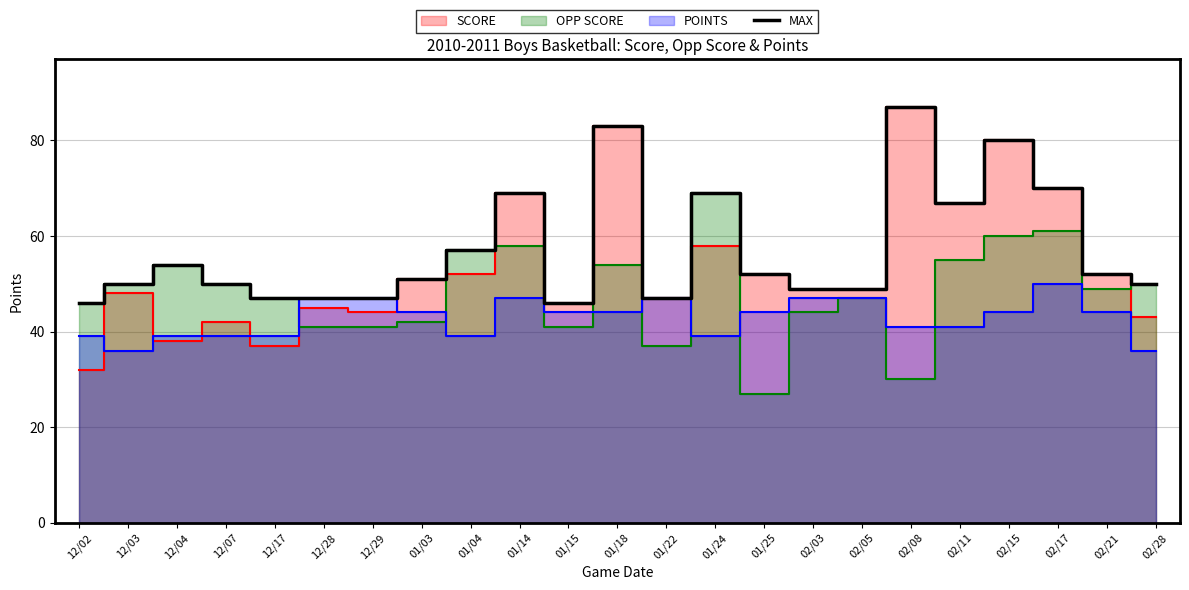

Which has a higher value, 12/02 or 12/28?

12/28